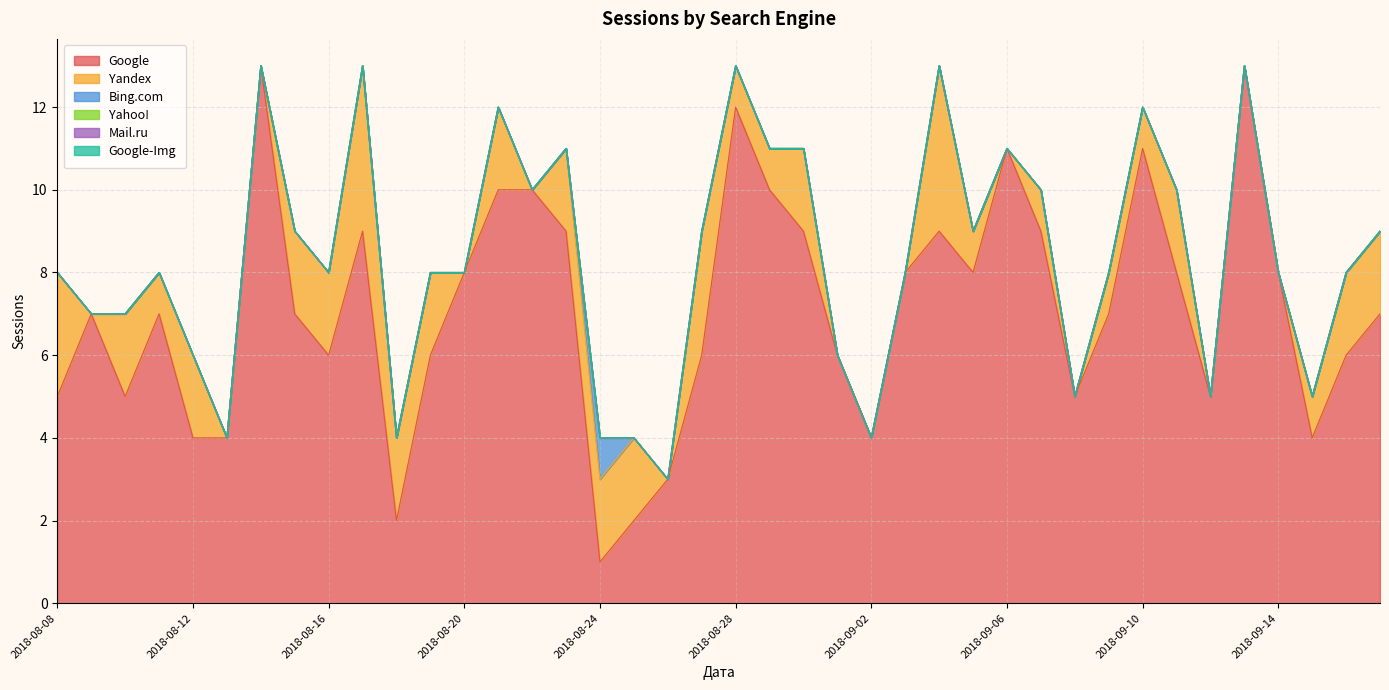

Reading left to right, list all the values displayed in this chart.

Google: 2018-09-17=7	2018-09-16=6	2018-09-15=4	2018-09-14=8	2018-09-13=13	2018-09-12=5	2018-09-11=8	2018-09-10=11	2018-09-09=7	2018-09-08=5	2018-09-07=9	2018-09-06=11	2018-09-05=8	2018-09-04=9	2018-09-03=8	2018-09-02=4	2018-08-31=6	2018-08-30=9	2018-08-29=10	2018-08-28=12	2018-08-27=6	2018-08-26=3	2018-08-25=2	2018-08-24=1	2018-08-23=9	2018-08-22=10	2018-08-21=10	2018-08-20=8	2018-08-19=6	2018-08-18=2	2018-08-17=9	2018-08-16=6	2018-08-15=7	2018-08-14=13	2018-08-13=4	2018-08-12=4	2018-08-11=7	2018-08-10=5	2018-08-09=7	2018-08-08=5
Yandex: 2018-09-17=2	2018-09-16=2	2018-09-15=1	2018-09-14=0	2018-09-13=0	2018-09-12=0	2018-09-11=2	2018-09-10=1	2018-09-09=1	2018-09-08=0	2018-09-07=1	2018-09-06=0	2018-09-05=1	2018-09-04=4	2018-09-03=0	2018-09-02=0	2018-08-31=0	2018-08-30=2	2018-08-29=1	2018-08-28=1	2018-08-27=3	2018-08-26=0	2018-08-25=2	2018-08-24=2	2018-08-23=2	2018-08-22=0	2018-08-21=2	2018-08-20=0	2018-08-19=2	2018-08-18=2	2018-08-17=4	2018-08-16=2	2018-08-15=2	2018-08-14=0	2018-08-13=0	2018-08-12=2	2018-08-11=1	2018-08-10=2	2018-08-09=0	2018-08-08=3
Bing.com: 2018-09-17=0	2018-09-16=0	2018-09-15=0	2018-09-14=0	2018-09-13=0	2018-09-12=0	2018-09-11=0	2018-09-10=0	2018-09-09=0	2018-09-08=0	2018-09-07=0	2018-09-06=0	2018-09-05=0	2018-09-04=0	2018-09-03=0	2018-09-02=0	2018-08-31=0	2018-08-30=0	2018-08-29=0	2018-08-28=0	2018-08-27=0	2018-08-26=0	2018-08-25=0	2018-08-24=1	2018-08-23=0	2018-08-22=0	2018-08-21=0	2018-08-20=0	2018-08-19=0	2018-08-18=0	2018-08-17=0	2018-08-16=0	2018-08-15=0	2018-08-14=0	2018-08-13=0	2018-08-12=0	2018-08-11=0	2018-08-10=0	2018-08-09=0	2018-08-08=0
Yahoo!: 2018-09-17=0	2018-09-16=0	2018-09-15=0	2018-09-14=0	2018-09-13=0	2018-09-12=0	2018-09-11=0	2018-09-10=0	2018-09-09=0	2018-09-08=0	2018-09-07=0	2018-09-06=0	2018-09-05=0	2018-09-04=0	2018-09-03=0	2018-09-02=0	2018-08-31=0	2018-08-30=0	2018-08-29=0	2018-08-28=0	2018-08-27=0	2018-08-26=0	2018-08-25=0	2018-08-24=0	2018-08-23=0	2018-08-22=0	2018-08-21=0	2018-08-20=0	2018-08-19=0	2018-08-18=0	2018-08-17=0	2018-08-16=0	2018-08-15=0	2018-08-14=0	2018-08-13=0	2018-08-12=0	2018-08-11=0	2018-08-10=0	2018-08-09=0	2018-08-08=0
Mail.ru: 2018-09-17=0	2018-09-16=0	2018-09-15=0	2018-09-14=0	2018-09-13=0	2018-09-12=0	2018-09-11=0	2018-09-10=0	2018-09-09=0	2018-09-08=0	2018-09-07=0	2018-09-06=0	2018-09-05=0	2018-09-04=0	2018-09-03=0	2018-09-02=0	2018-08-31=0	2018-08-30=0	2018-08-29=0	2018-08-28=0	2018-08-27=0	2018-08-26=0	2018-08-25=0	2018-08-24=0	2018-08-23=0	2018-08-22=0	2018-08-21=0	2018-08-20=0	2018-08-19=0	2018-08-18=0	2018-08-17=0	2018-08-16=0	2018-08-15=0	2018-08-14=0	2018-08-13=0	2018-08-12=0	2018-08-11=0	2018-08-10=0	2018-08-09=0	2018-08-08=0
Google-Img: 2018-09-17=0	2018-09-16=0	2018-09-15=0	2018-09-14=0	2018-09-13=0	2018-09-12=0	2018-09-11=0	2018-09-10=0	2018-09-09=0	2018-09-08=0	2018-09-07=0	2018-09-06=0	2018-09-05=0	2018-09-04=0	2018-09-03=0	2018-09-02=0	2018-08-31=0	2018-08-30=0	2018-08-29=0	2018-08-28=0	2018-08-27=0	2018-08-26=0	2018-08-25=0	2018-08-24=0	2018-08-23=0	2018-08-22=0	2018-08-21=0	2018-08-20=0	2018-08-19=0	2018-08-18=0	2018-08-17=0	2018-08-16=0	2018-08-15=0	2018-08-14=0	2018-08-13=0	2018-08-12=0	2018-08-11=0	2018-08-10=0	2018-08-09=0	2018-08-08=0